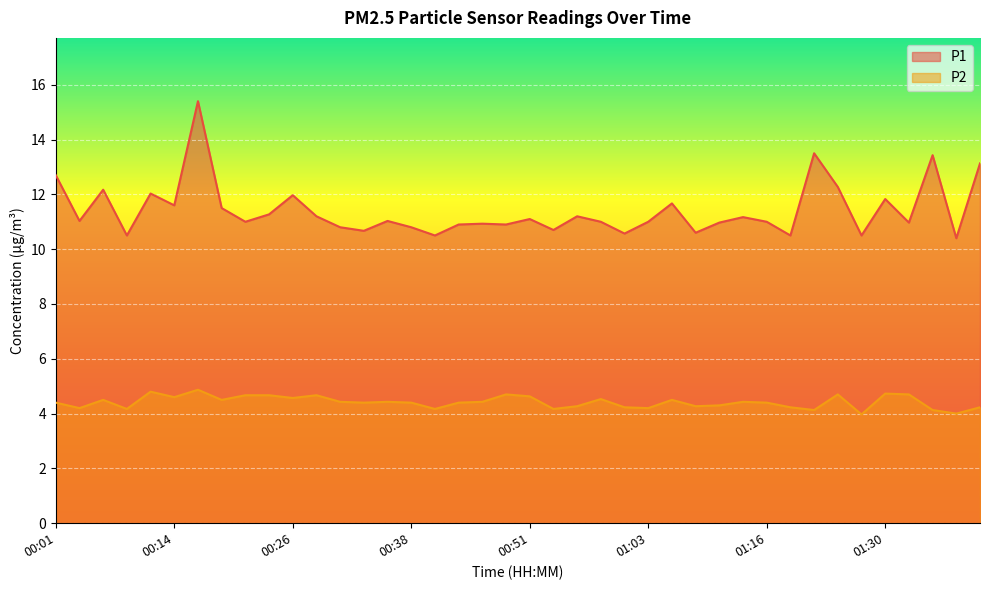

Is the value of P2 at 01:06 greater than the value of P1 at 00:36?

No